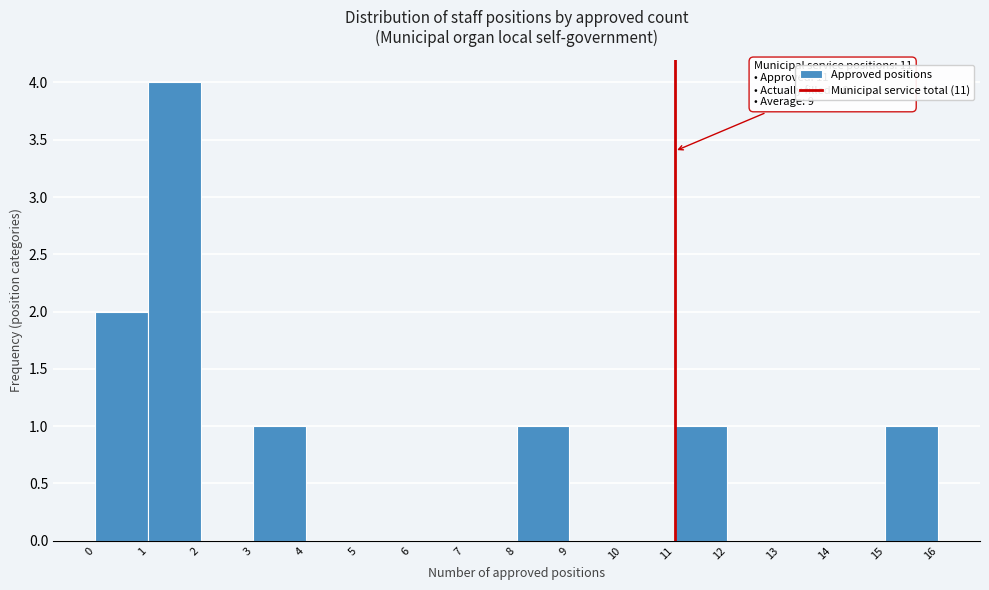

Which range on the x-axis has the tallest bar?

1 to 2